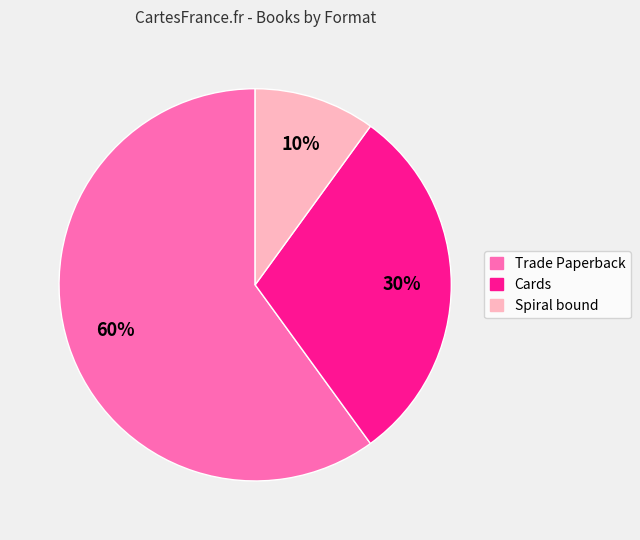

Is it true that Cards is 30% of the pie?

True